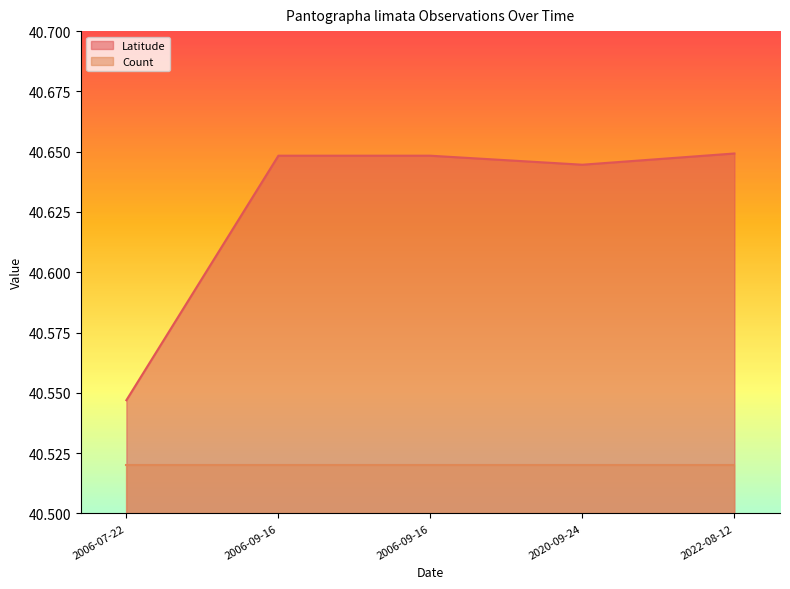

What is the average value?

40.6